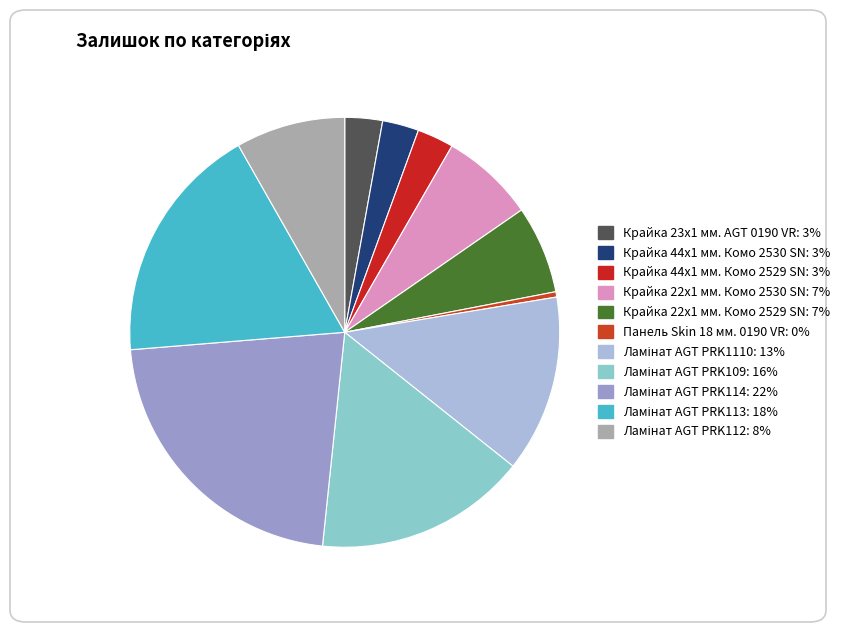

To the nearest percent, what is the average slice percentage?

9%